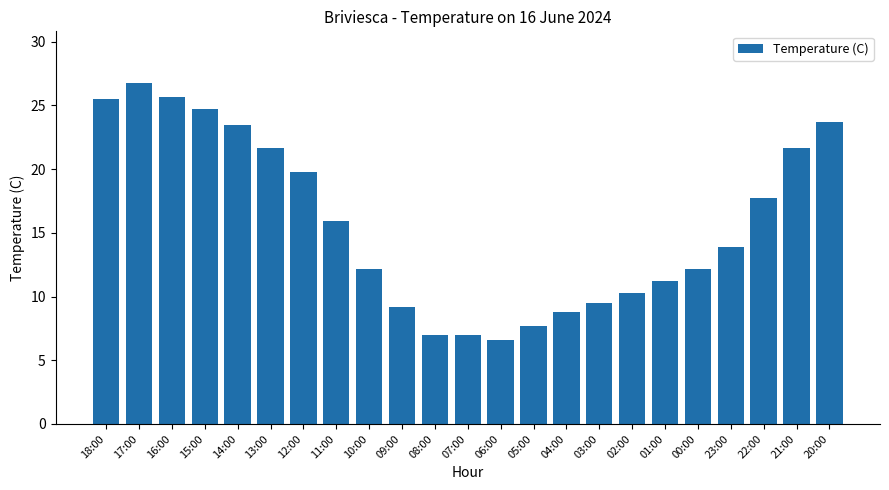

How many bars are there in total?

23